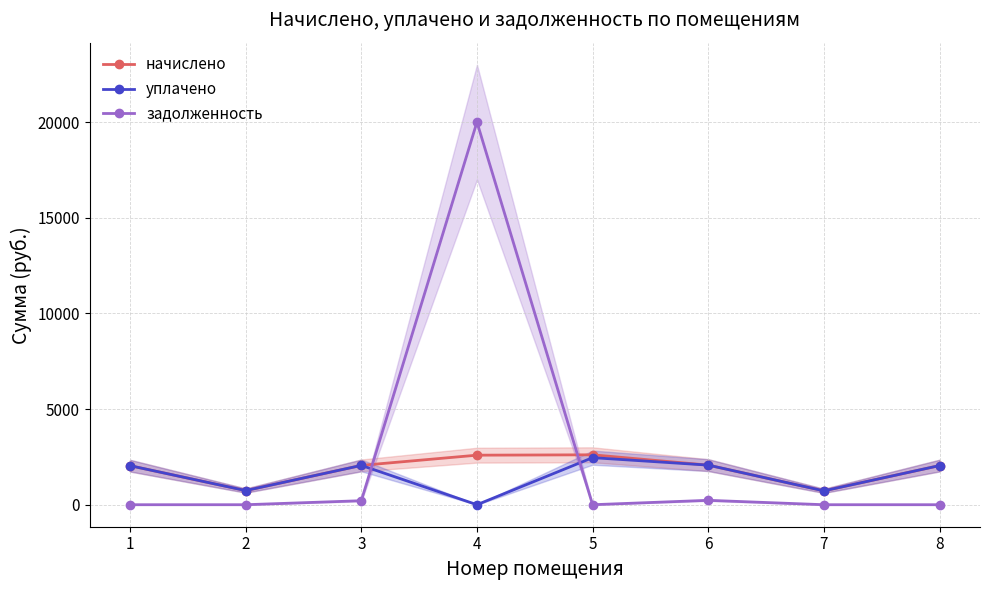

List the series in order of their overall mean, lowest first.

уплачено, начислено, задолженность